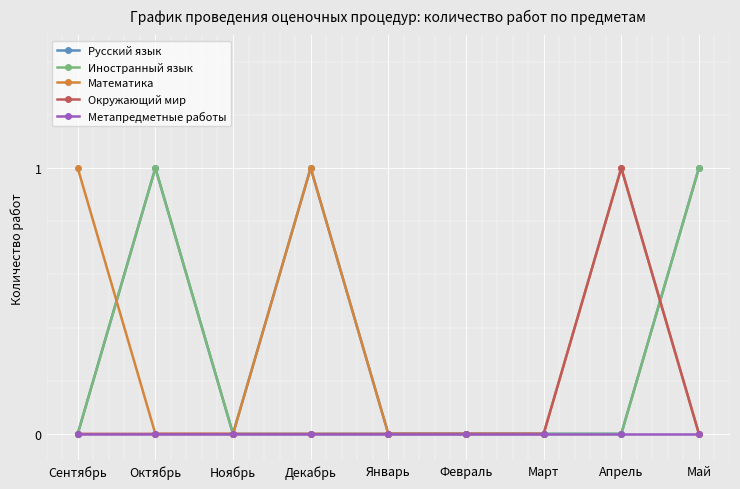

Reading right to left, list all the values displayed in this chart.

Русский язык: Май=1	Апрель=0	Март=0	Февраль=0	Январь=0	Декабрь=1	Ноябрь=0	Октябрь=1	Сентябрь=0
Иностранный язык: Май=1	Апрель=0	Март=0	Февраль=0	Январь=0	Декабрь=0	Ноябрь=0	Октябрь=1	Сентябрь=0
Математика: Май=0	Апрель=1	Март=0	Февраль=0	Январь=0	Декабрь=1	Ноябрь=0	Октябрь=0	Сентябрь=1
Окружающий мир: Май=0	Апрель=1	Март=0	Февраль=0	Январь=0	Декабрь=0	Ноябрь=0	Октябрь=0	Сентябрь=0
Метапредметные работы: Май=0	Апрель=0	Март=0	Февраль=0	Январь=0	Декабрь=0	Ноябрь=0	Октябрь=0	Сентябрь=0